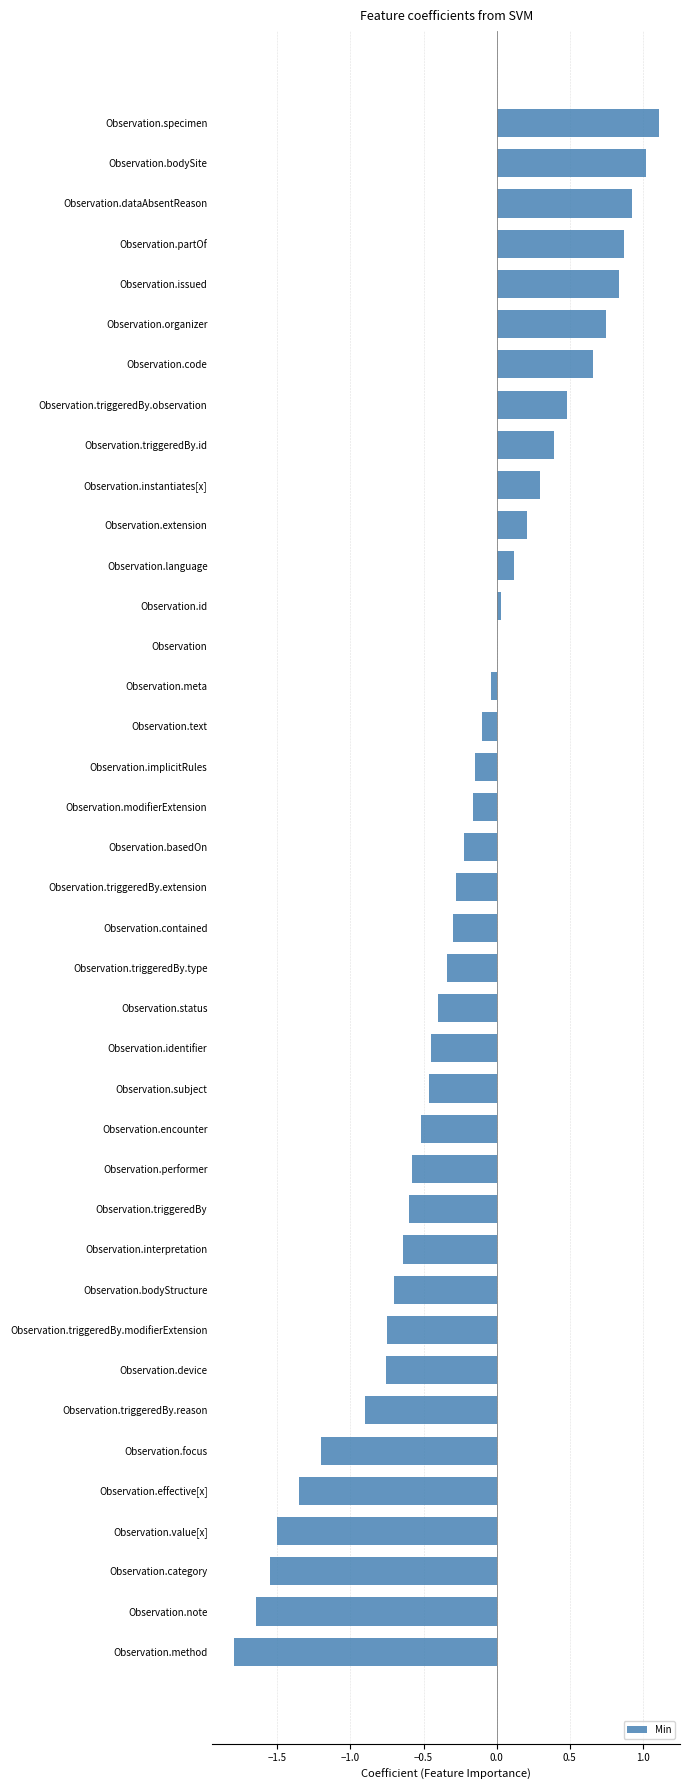

What is the sum of all values?

-9.7